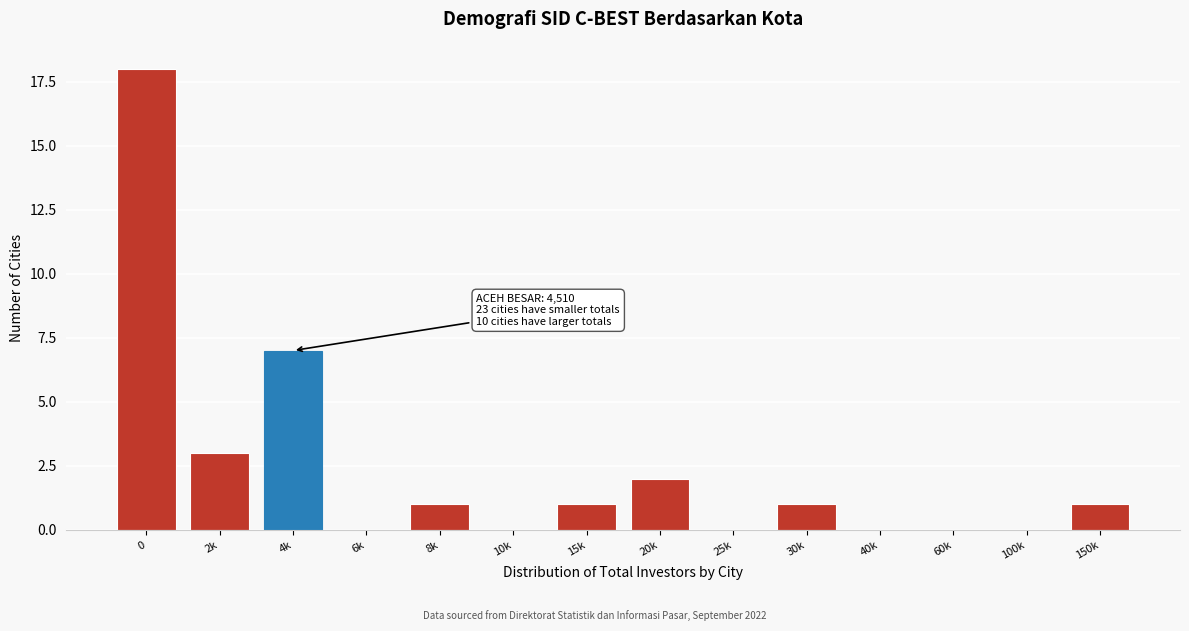

Reading left to right, what are all the values shown in this chart?

0=18	2k=3	4k=7	6k=0	8k=1	10k=0	15k=1	20k=2	25k=0	30k=1	40k=0	60k=0	100k=0	150k=1